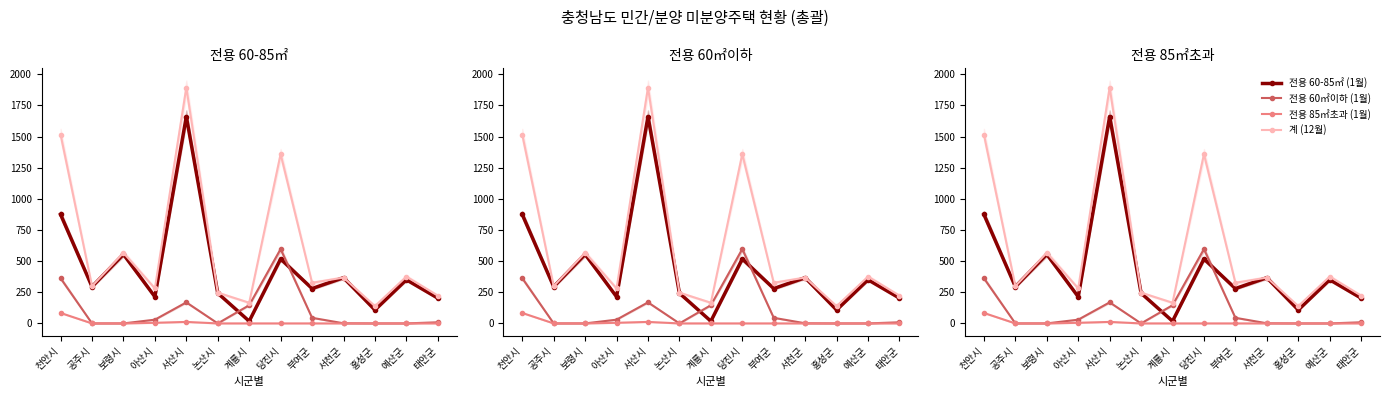

True or false: 전용 85㎡초과 (1월) has a value of 12 at 서산시.

True